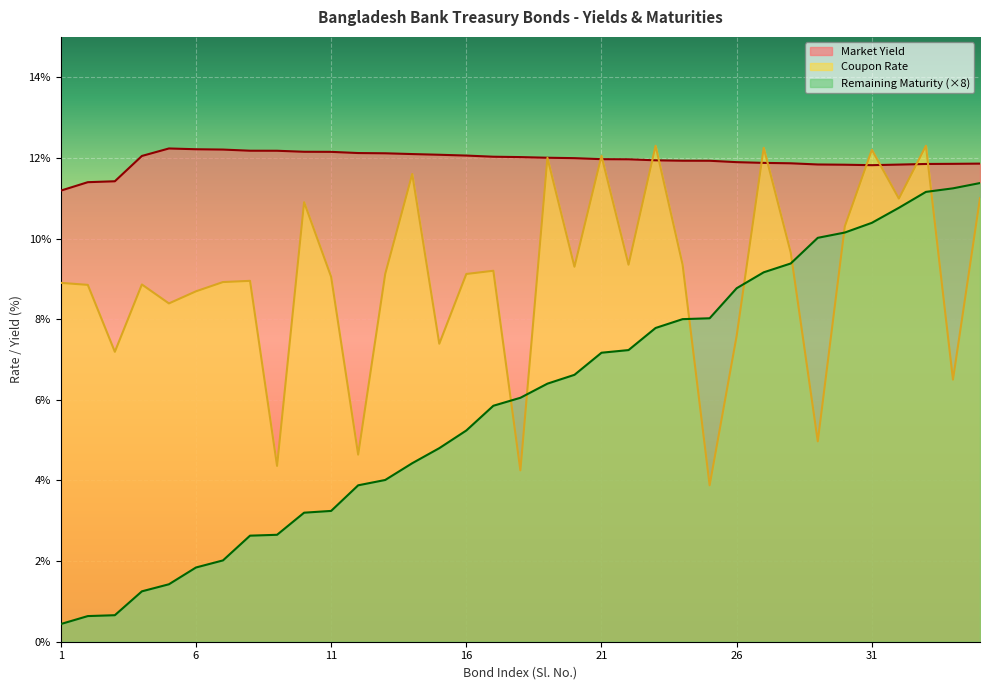

What is the total value across all series at 4?

22.2